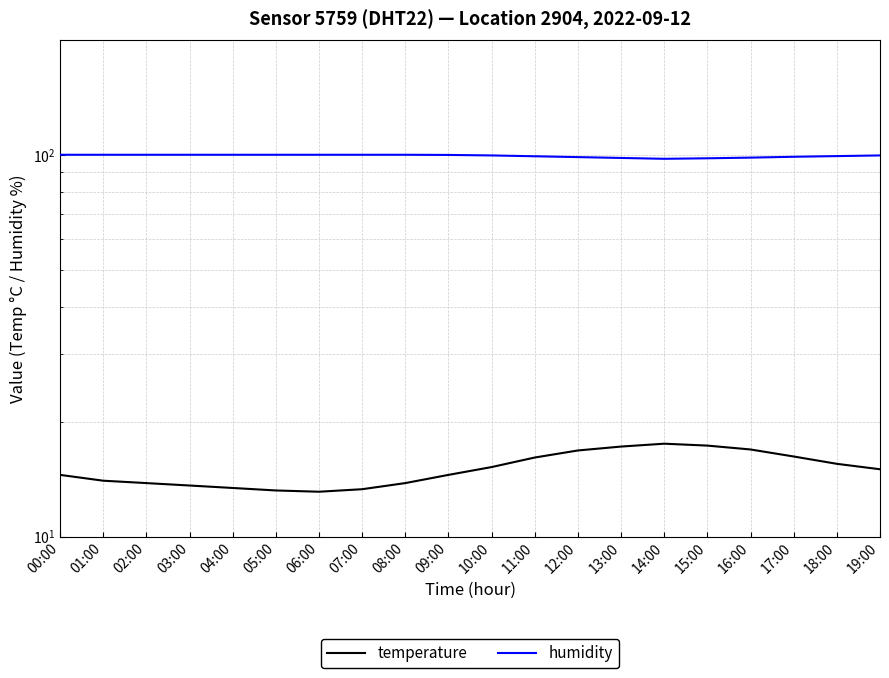

Count the number of categories in the chart.

20